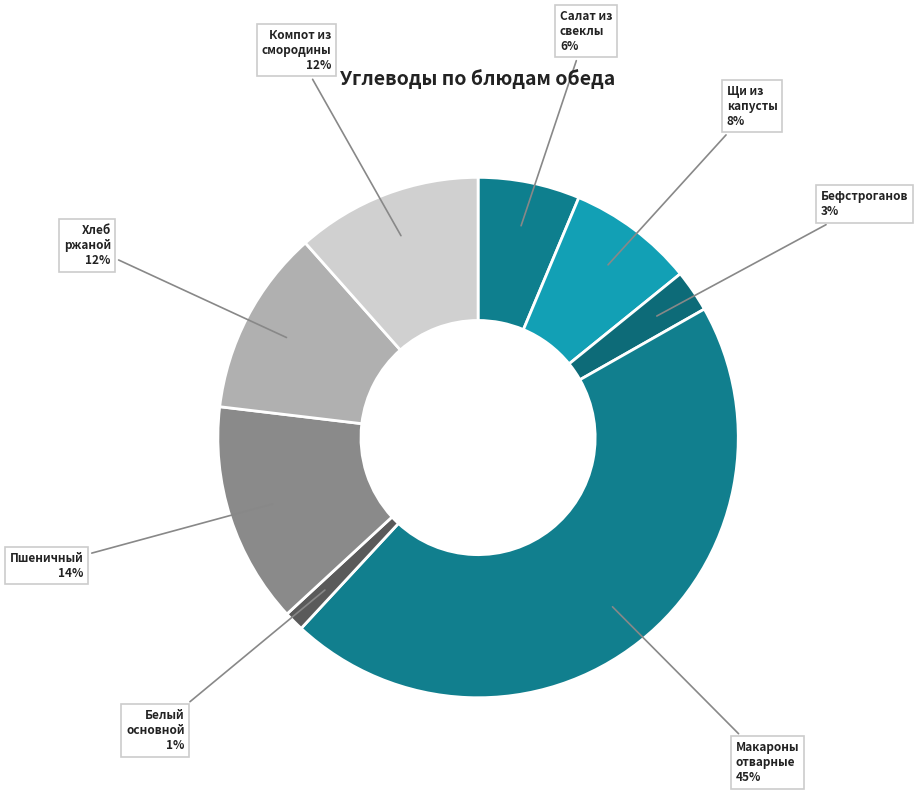

True or false: Компот из смородины accounts for 1% of the total.

False